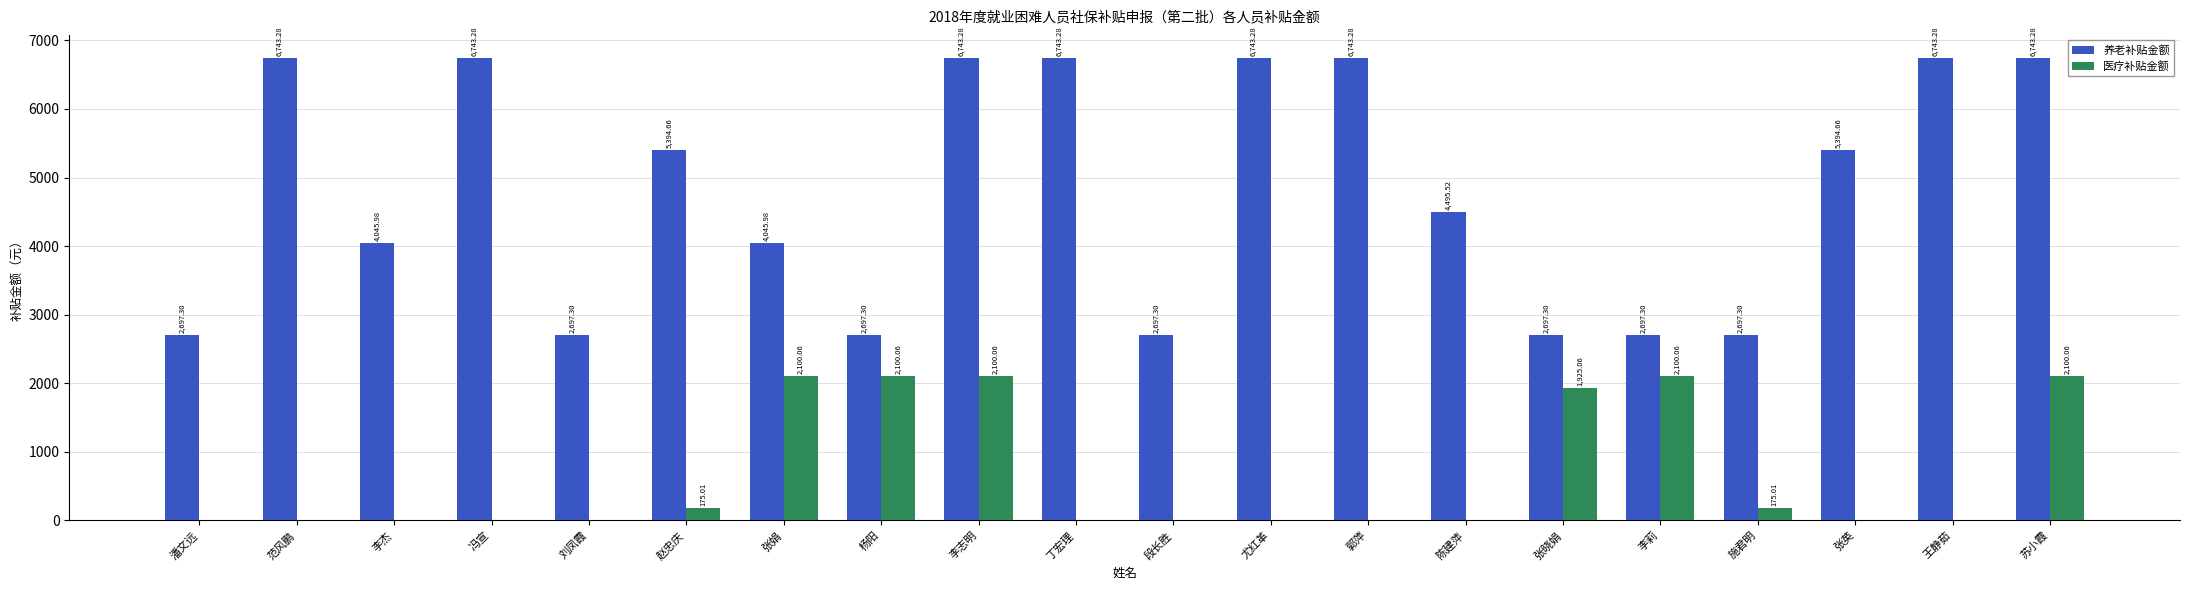

Where does the 养老补贴金额 series first go above 5394?

范风鹏